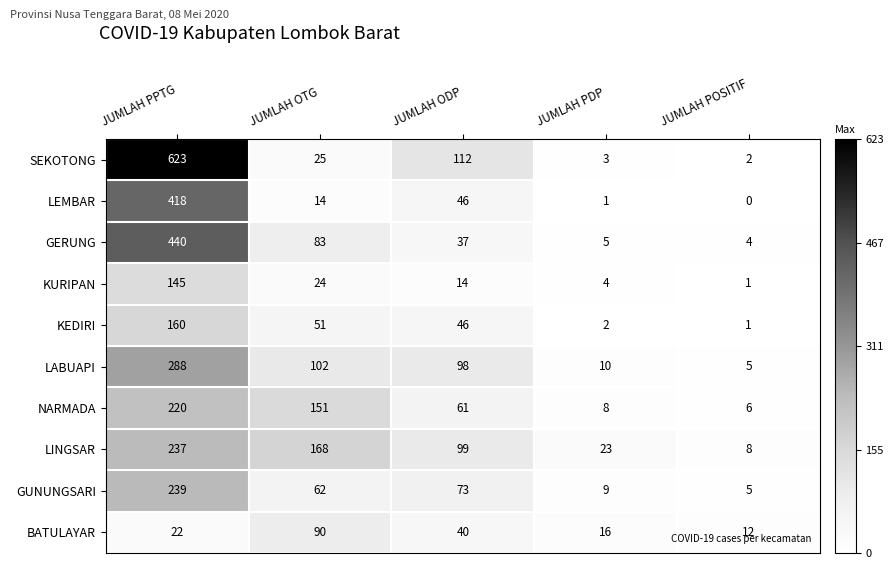

How many data points does each series have?

5